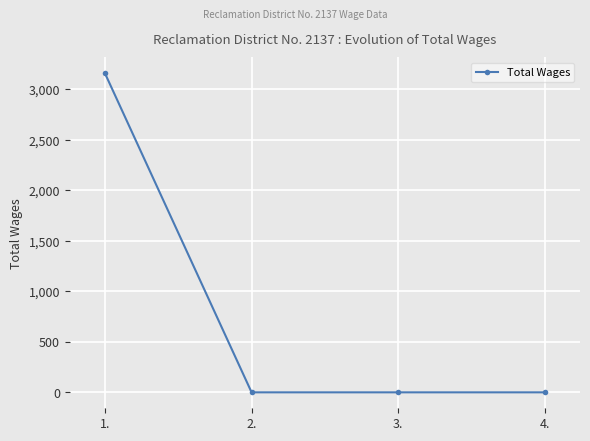

What is the difference between the maximum and minimum values?

3158